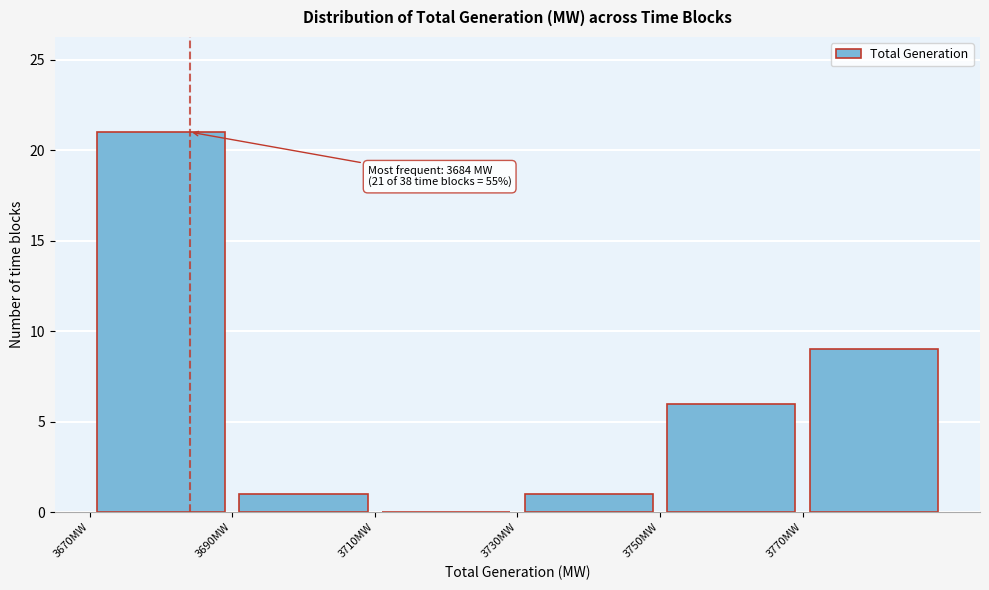

Which range on the x-axis has the tallest bar?

3670 to 3690